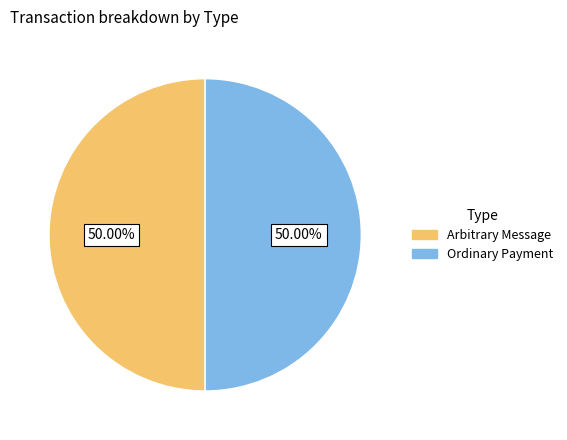

The Arbitrary Message slice represents 1% of the pie. True or false?

False